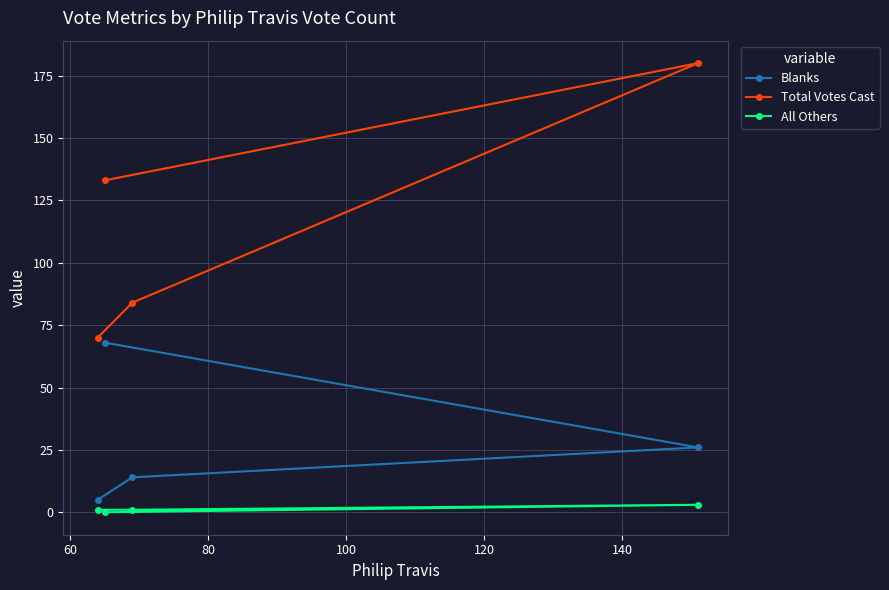

What are all the series names shown in the legend?

Blanks, Total Votes Cast, All Others